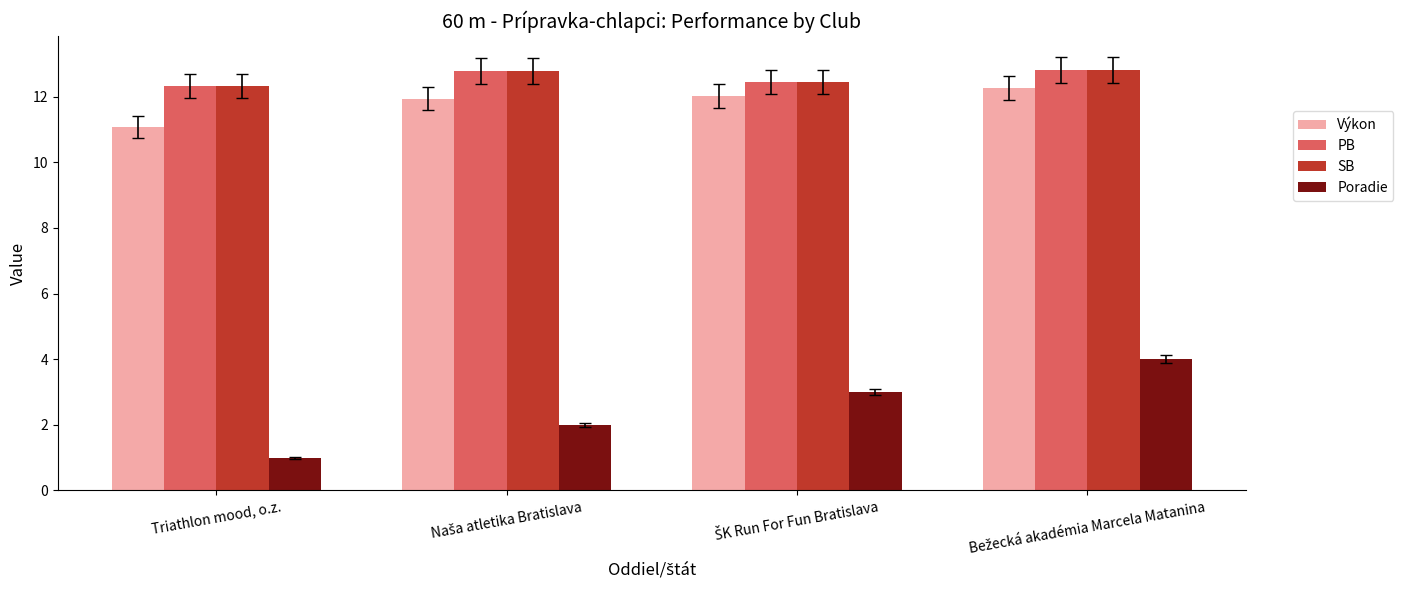

Which series has the widest spread of values?

Poradie